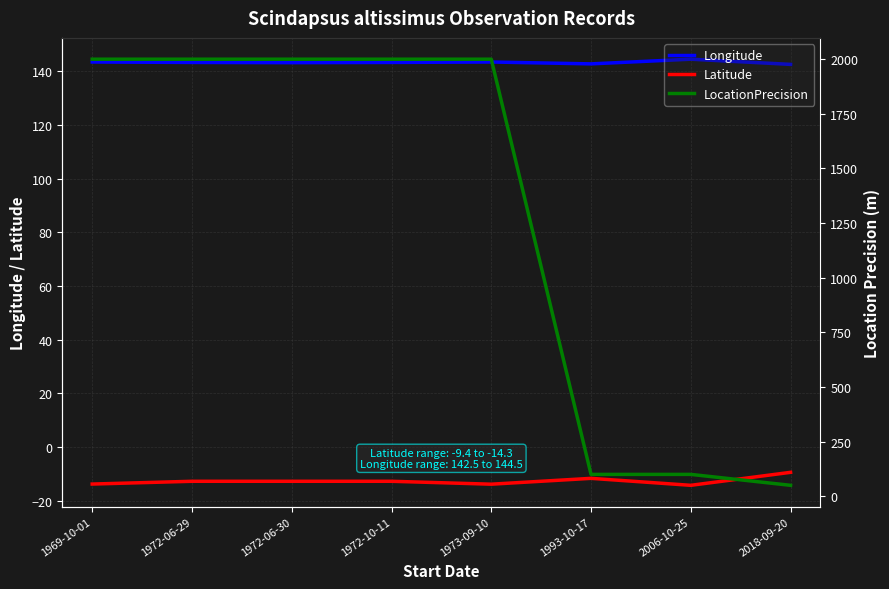

Rank the series by their maximum value, from highest to lowest.

LocationPrecision, Longitude, Latitude